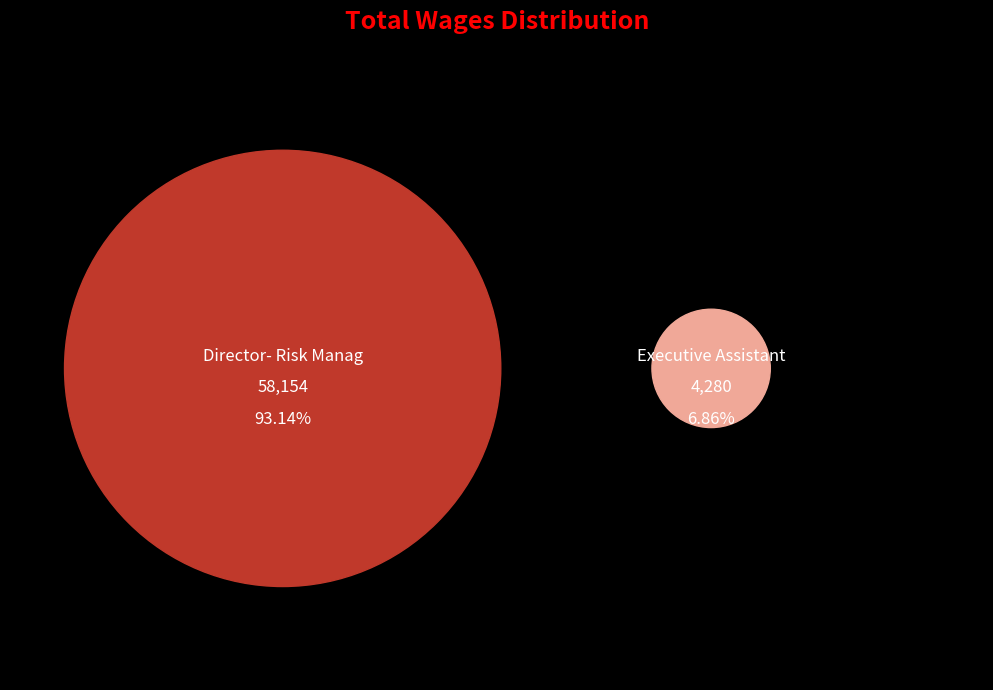

Do Director- Risk Manag and Executive Assistant together represent more than half of the pie?

Yes